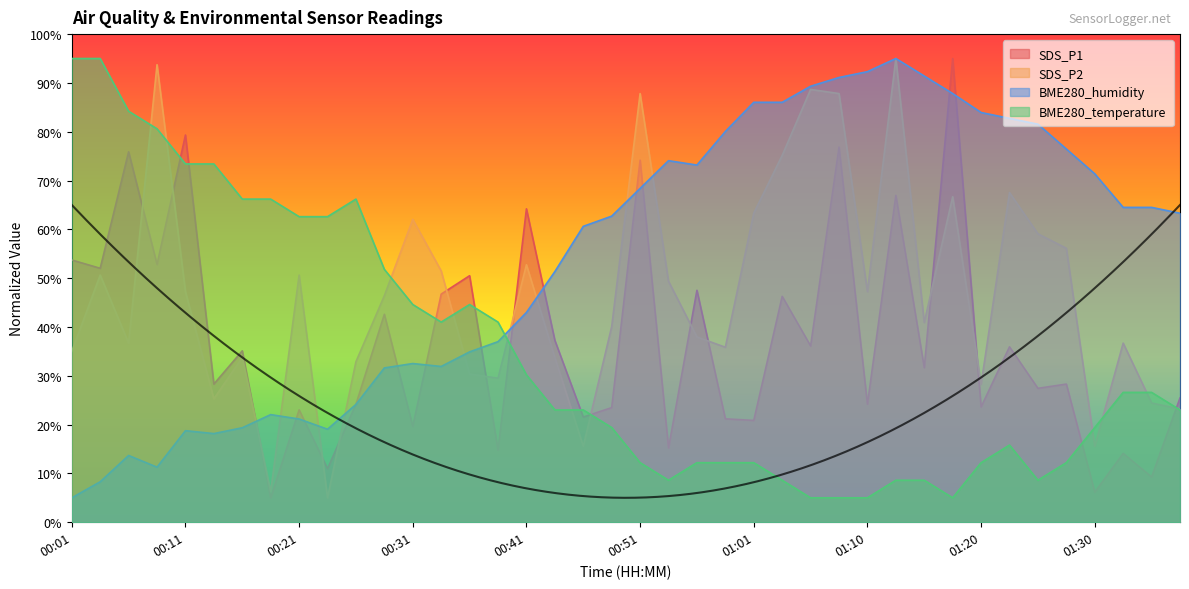

The value of BME280_temperature at 01:01 is 12.2. True or false?

True